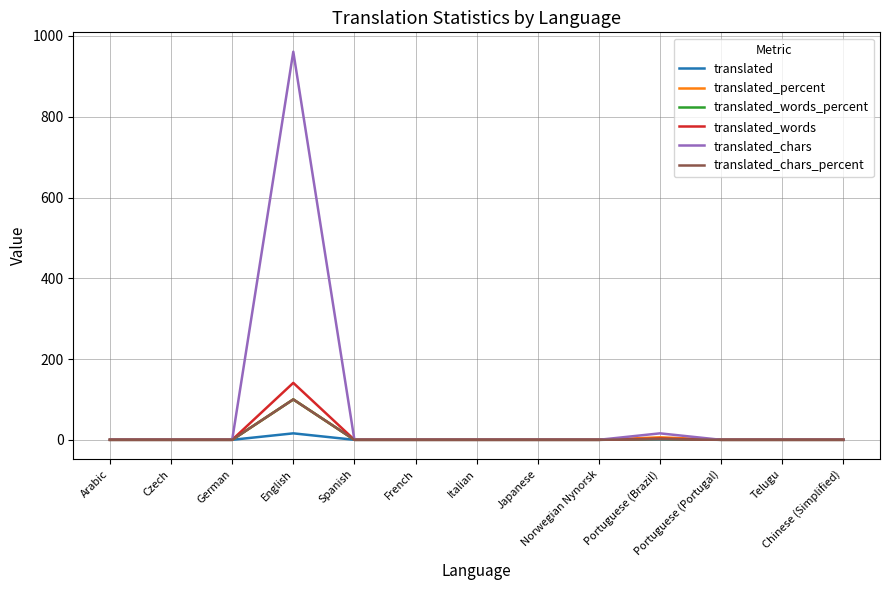

What is the greatest value displayed?

961.0